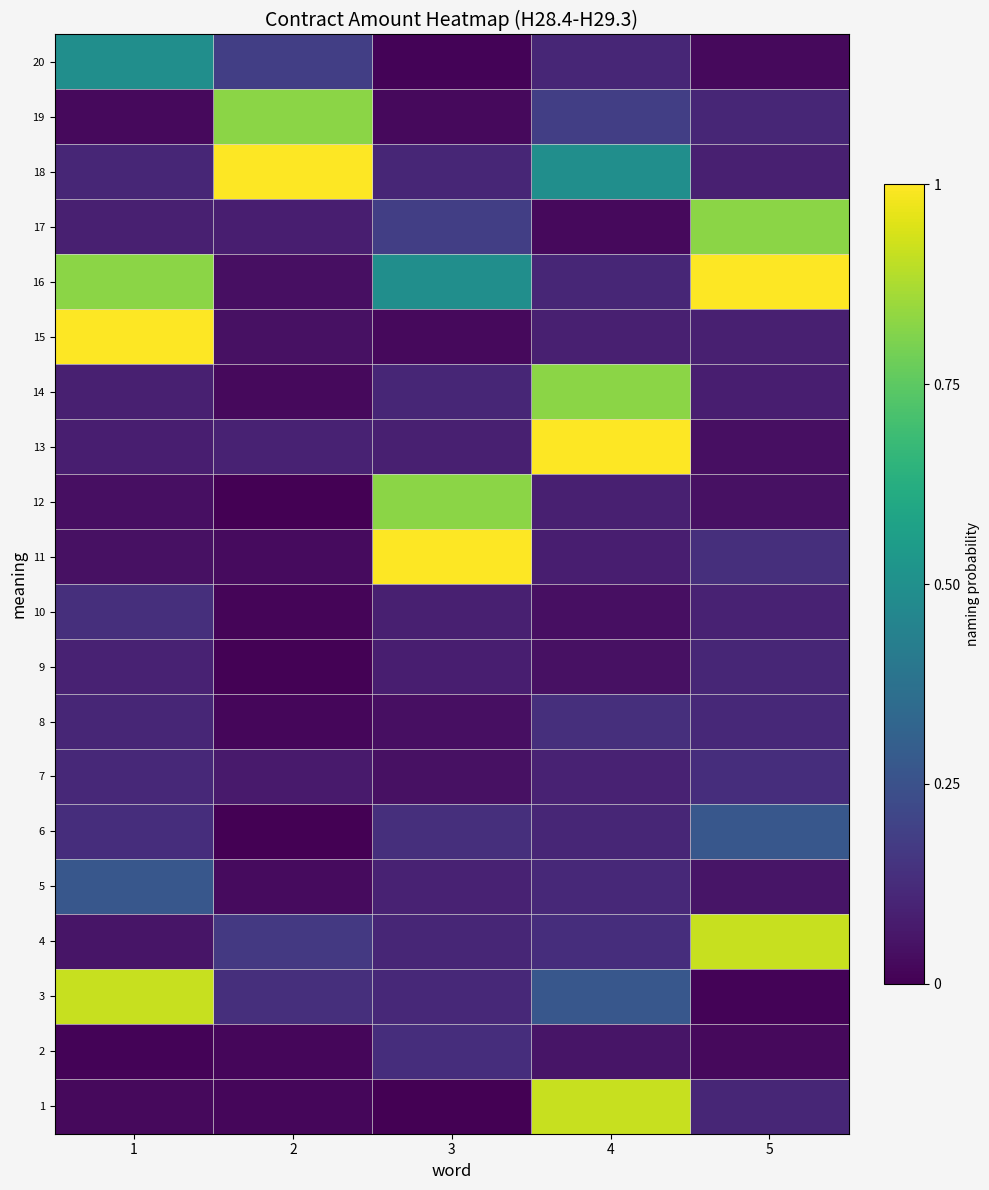

Which category has the highest value across all series?

3